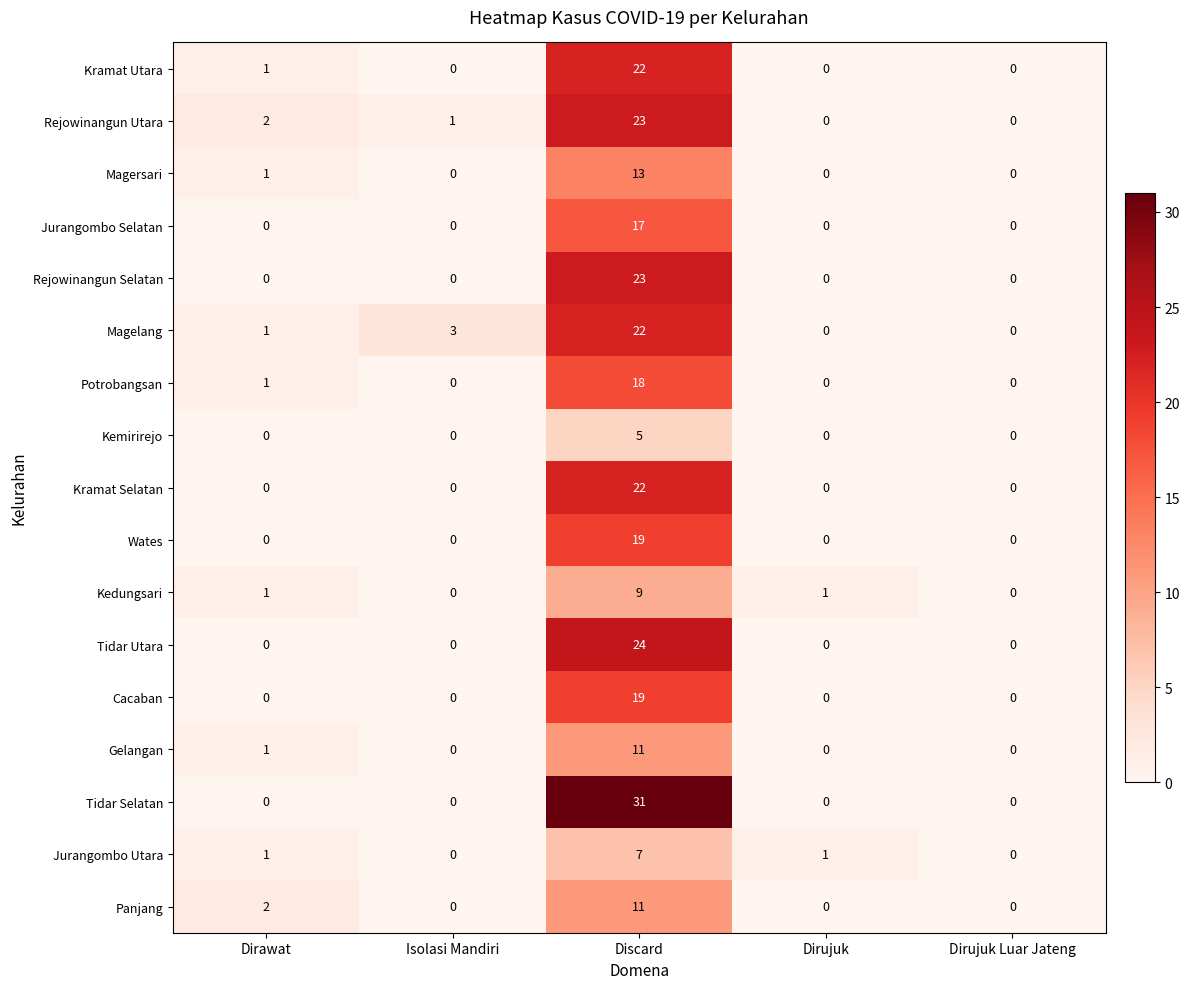

What is the difference between the maximum and minimum values in the Cacaban series?

19